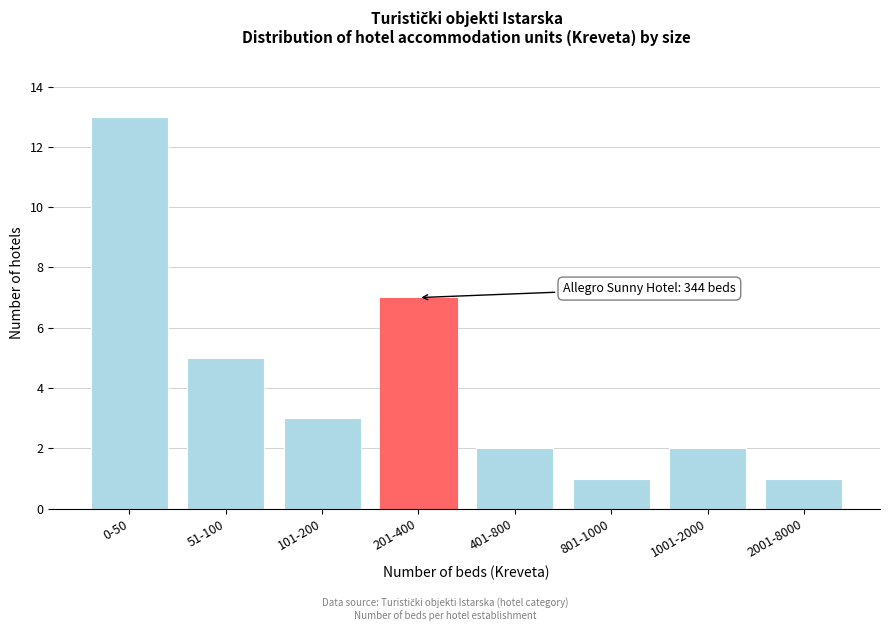

Reading left to right, what are all the values shown in this chart?

13	5	3	7	2	1	2	1